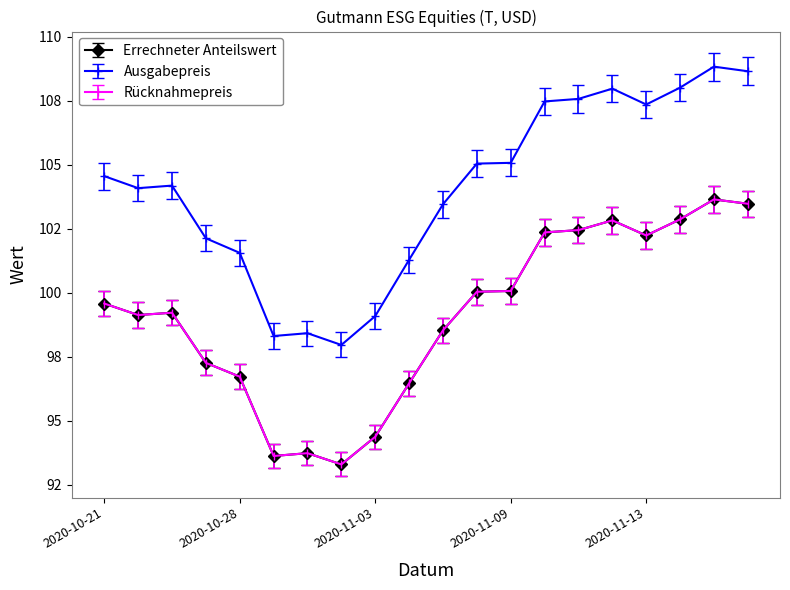

What is the minimum value for Errechneter Anteilswert?

92.8